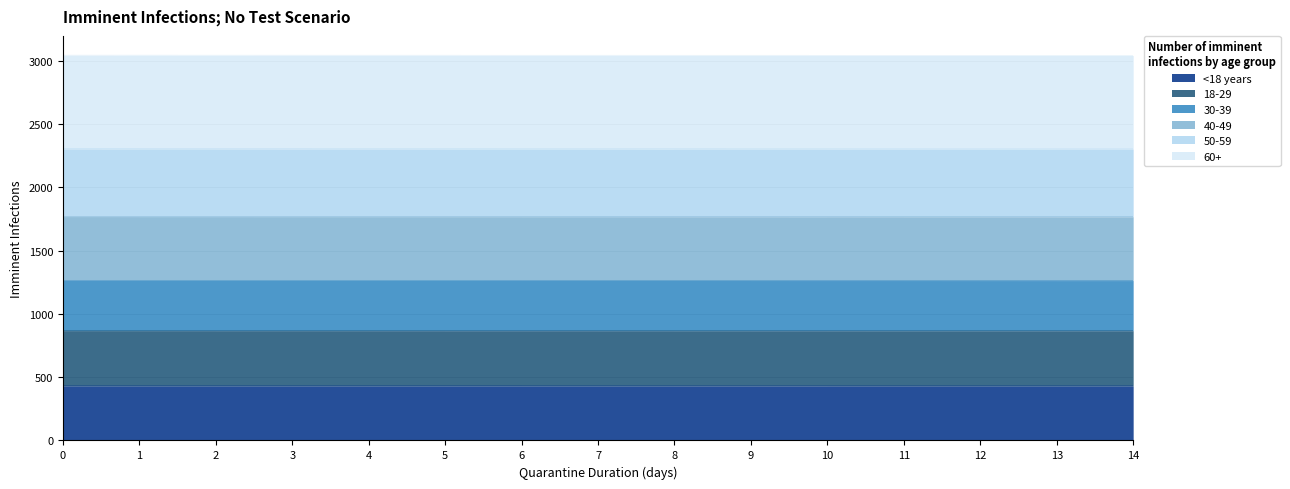

True or false: 18-29 and 50-59 cross at least once.

False